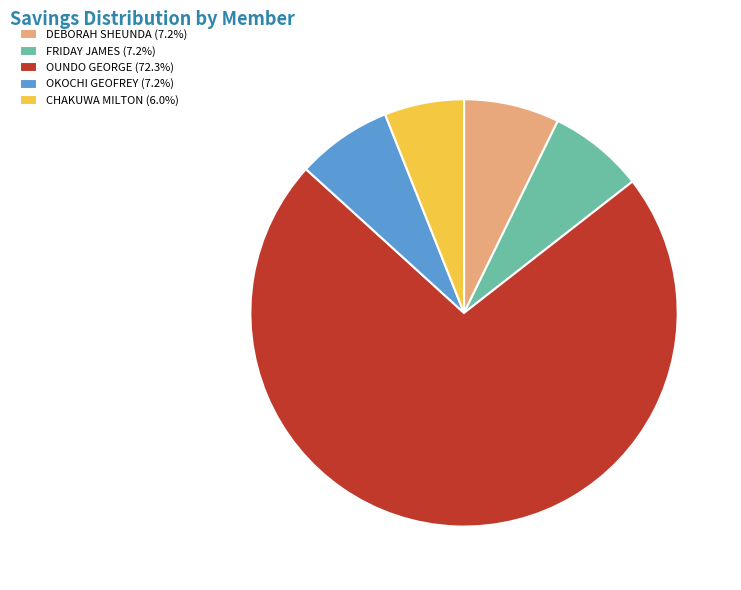

Is there a majority slice in this chart?

Yes